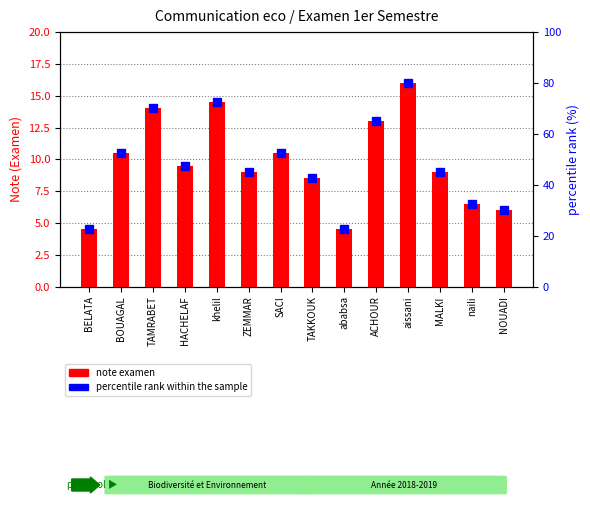

What is the spread (max minus min) of values at khelil?

58.0